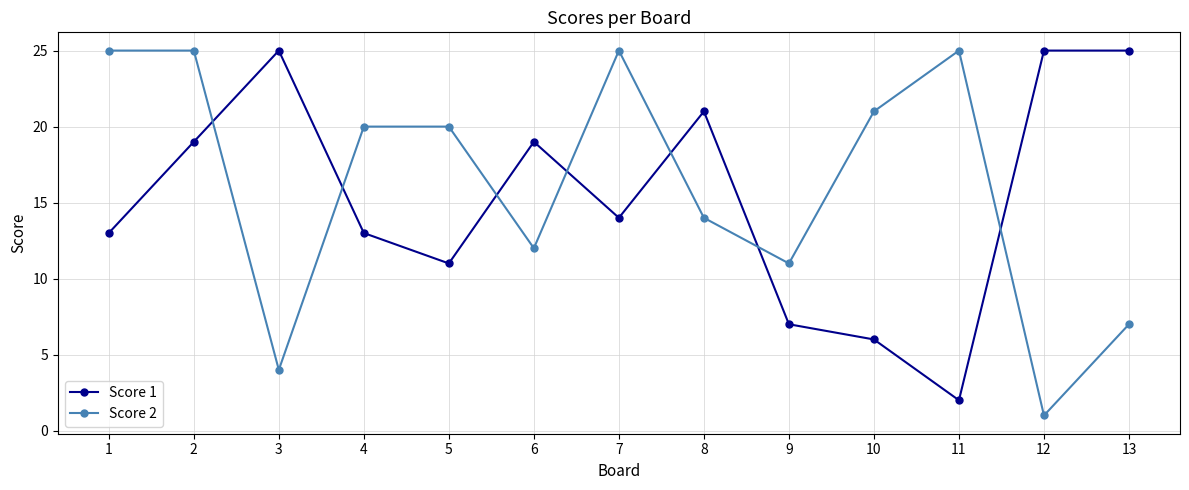

Which label corresponds to the smallest value in the chart?

12